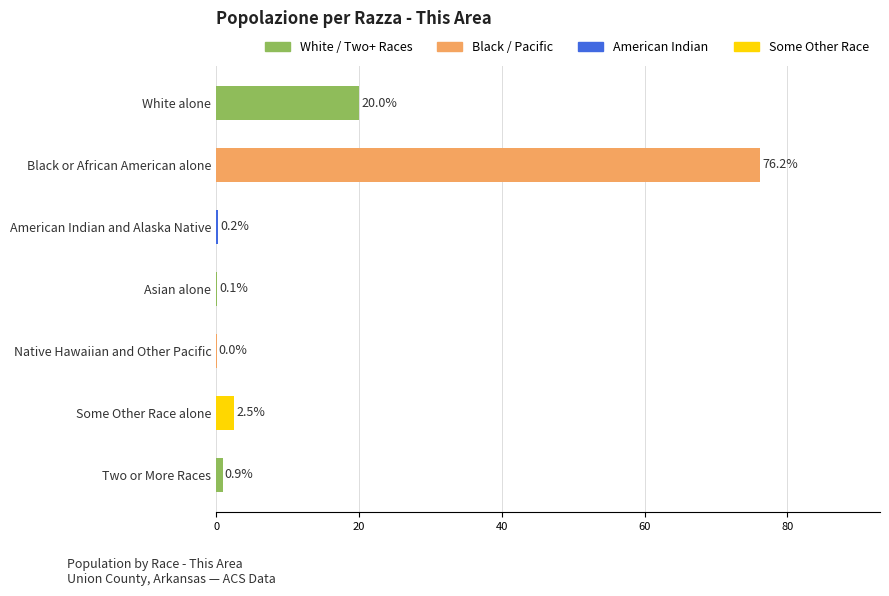

Is it true that the value at Black or African American alone is 121.8?

False